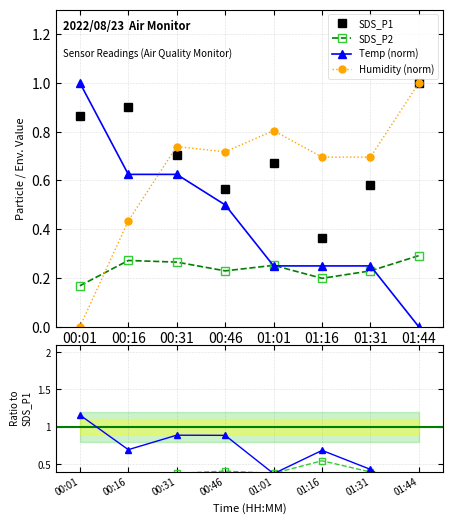

What is the sum of the SDS_P1 values at 00:46 and 01:44?

1.6